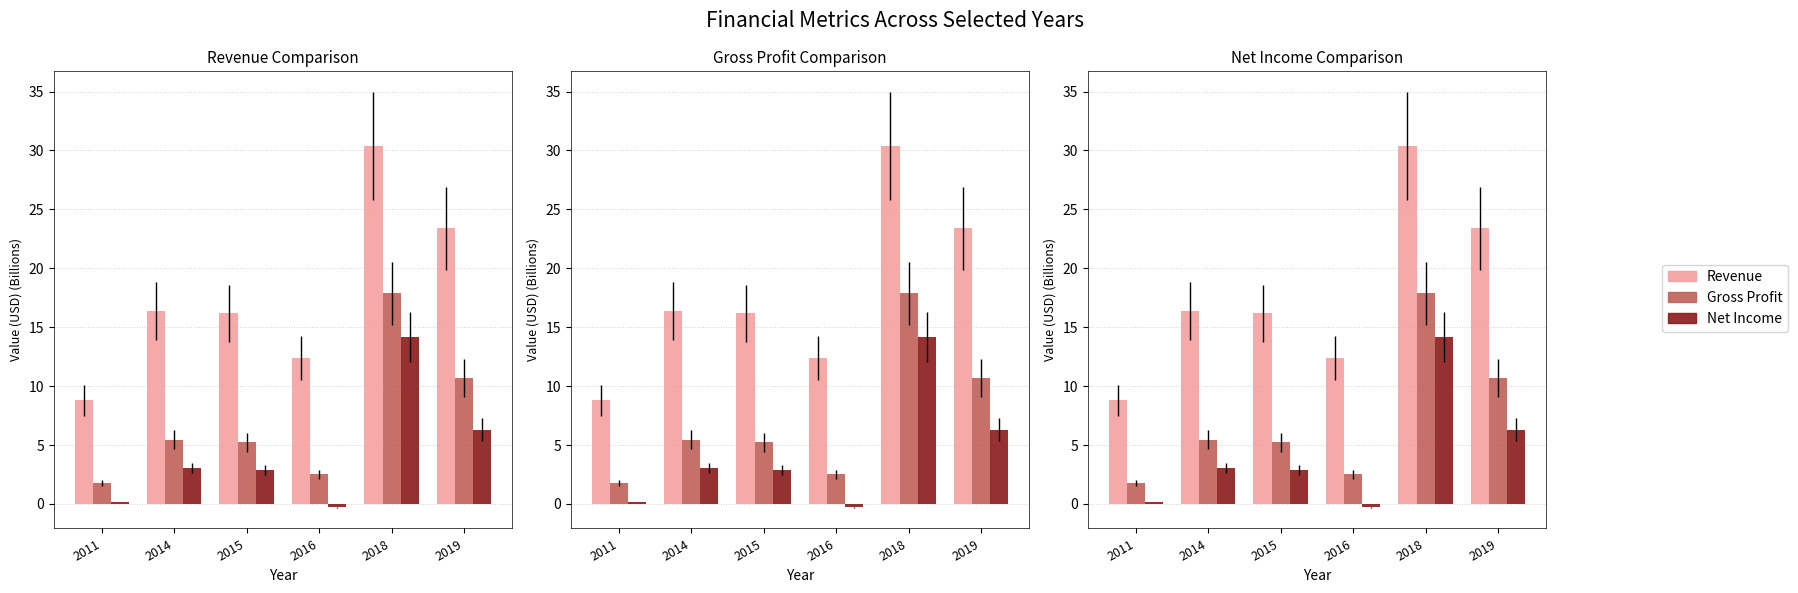

The value of Gross Profit at 2016 is 1.0. True or false?

False